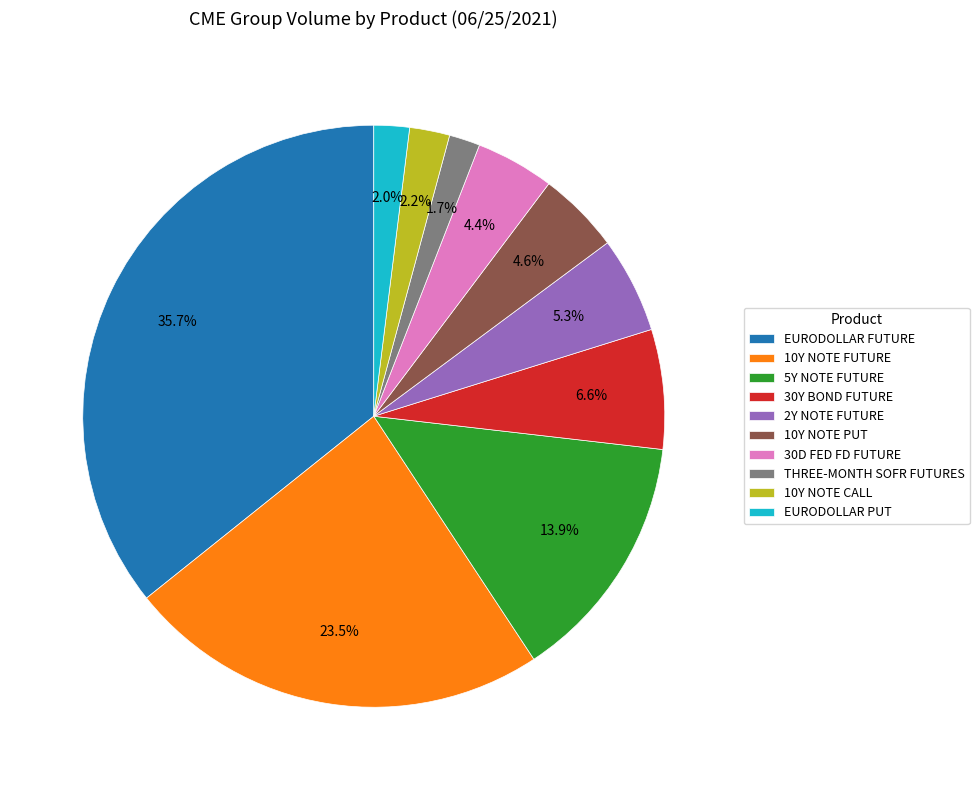

How many segments does this pie chart have?

10